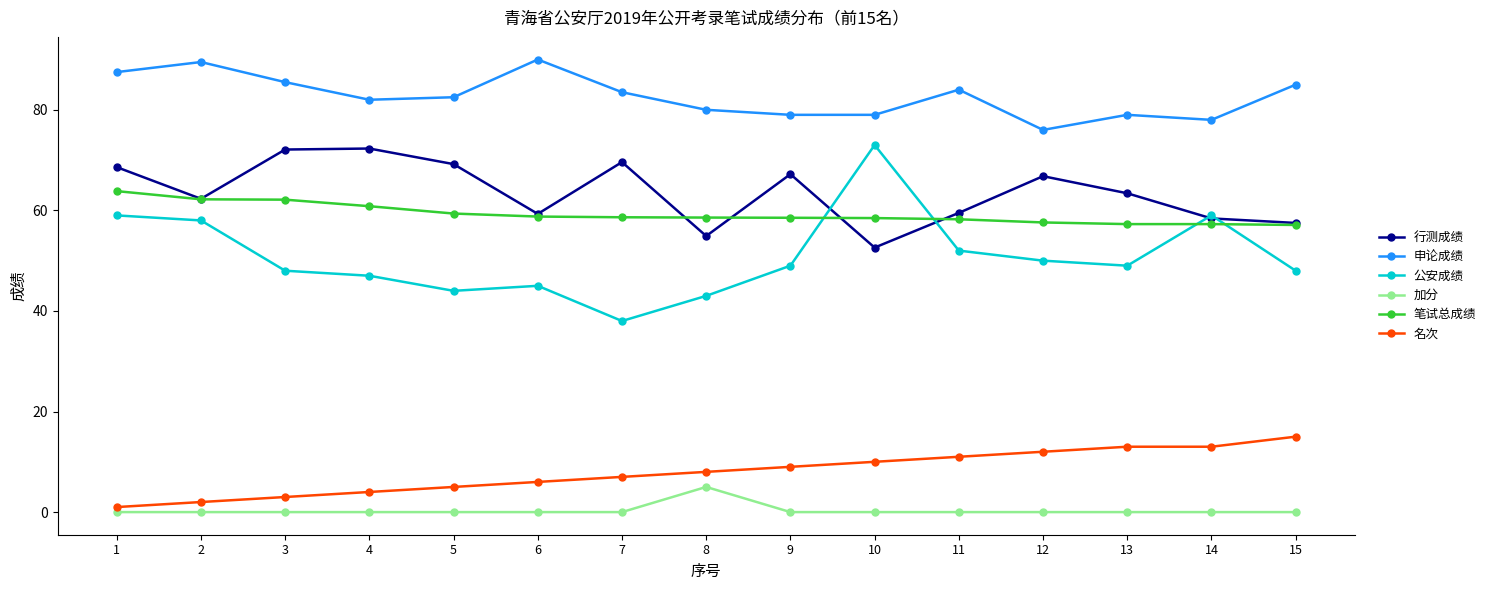

What is the difference between the highest and lowest values at 4?

82.0